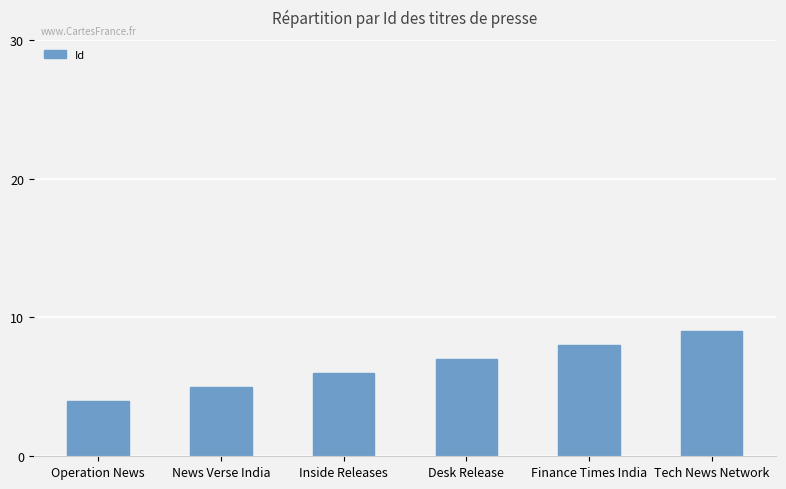

What position from the left is Operation News?

1